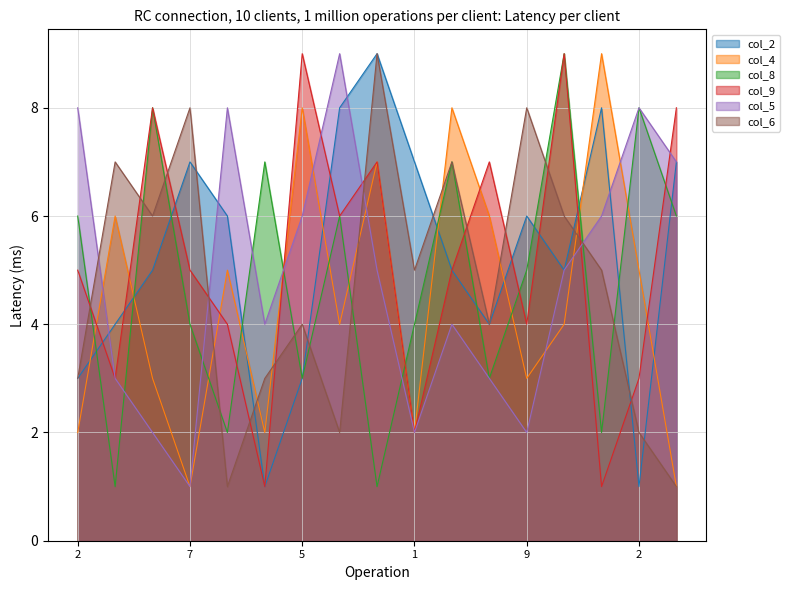

What is the average value of the col_6 series?

5